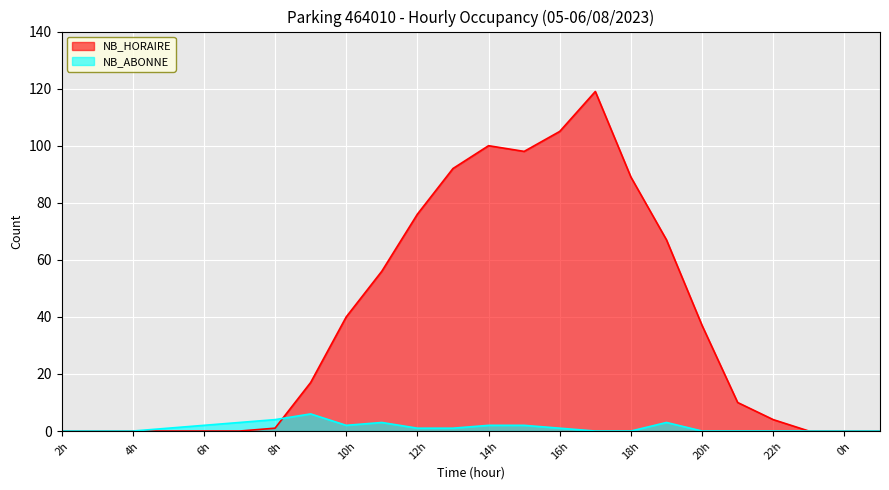

What is the maximum value shown in the chart?

119